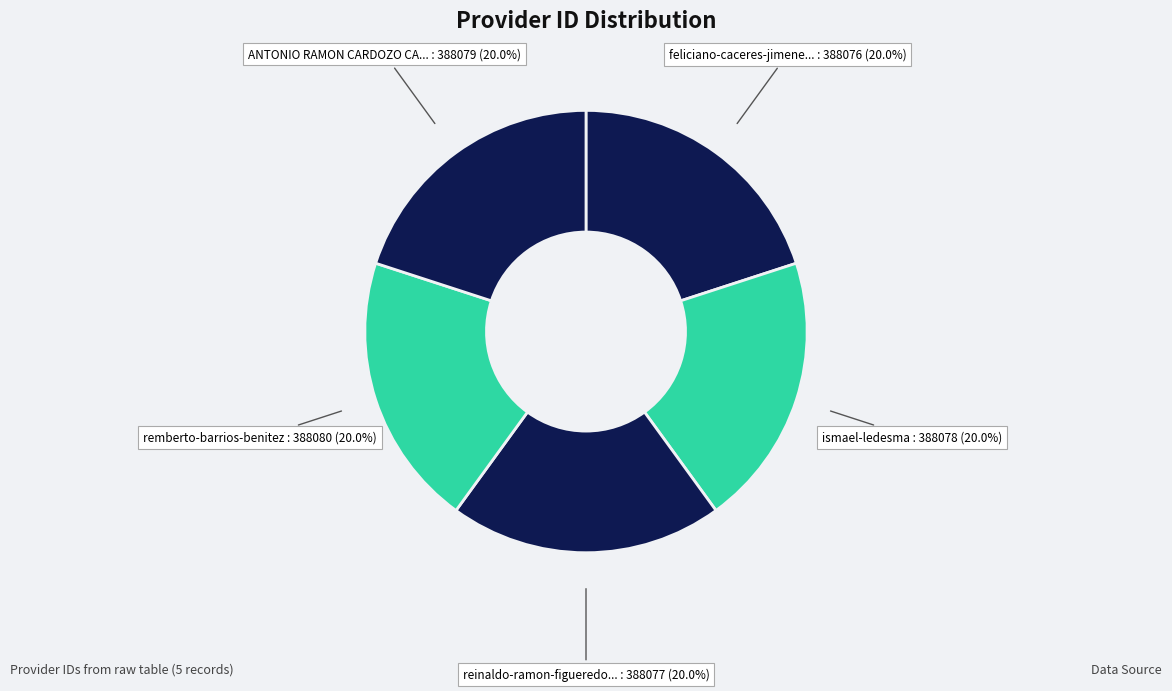

Which category has the smallest portion of the pie?

feliciano-caceres-jimenez